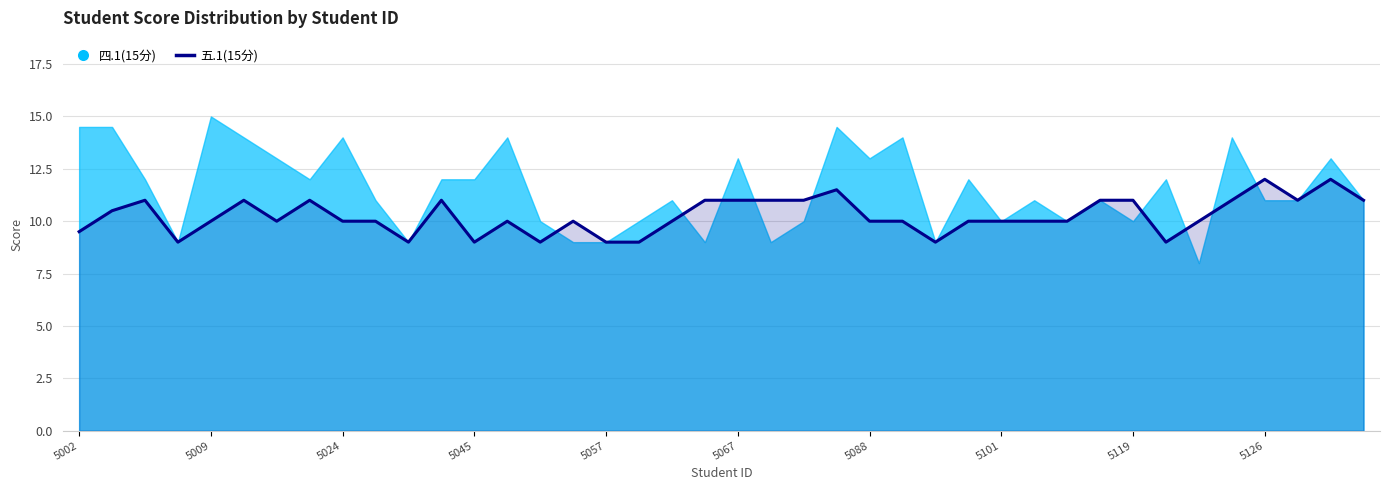

At which label is the value closest to 10?

5009